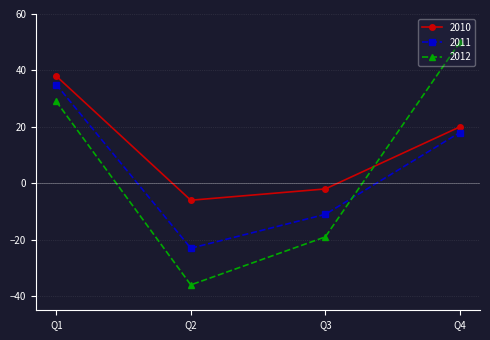

True or false: 2012 has a value of -28 at Q3.

False